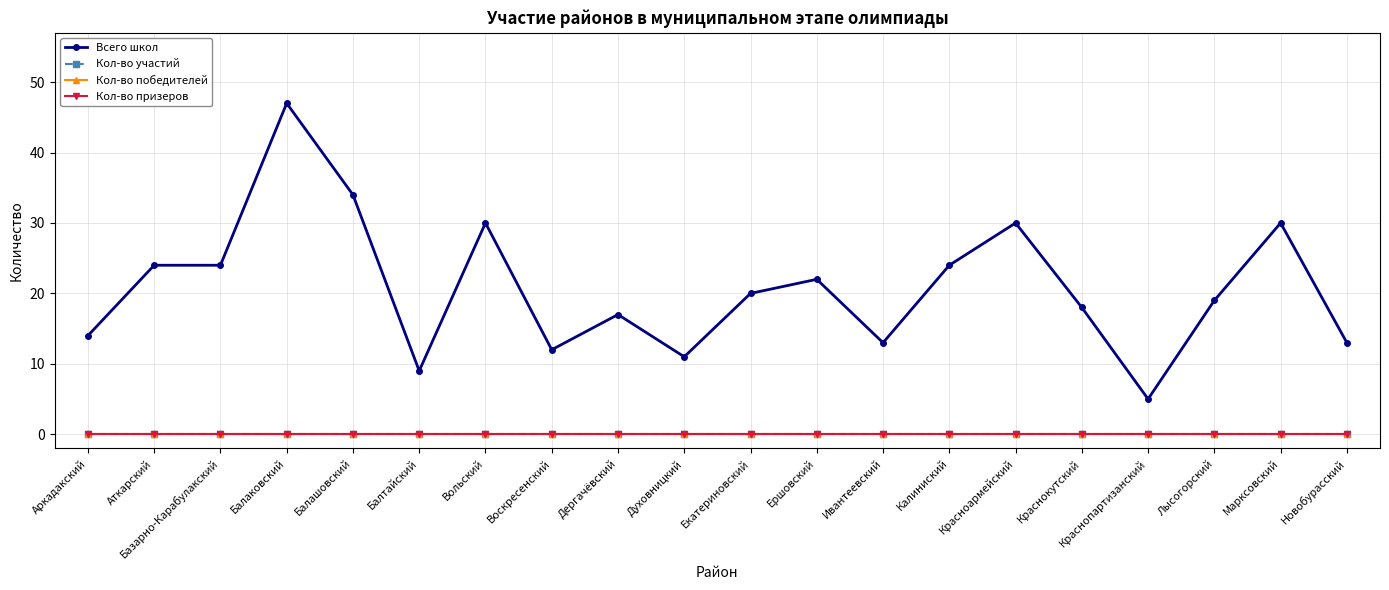

Reading left to right, transcribe all the data shown in this chart.

Всего школ: 14	24	24	47	34	9	30	12	17	11	20	22	13	24	30	18	5	19	30	13
Кол-во участий: 0	0	0	0	0	0	0	0	0	0	0	0	0	0	0	0	0	0	0	0
Кол-во победителей: 0	0	0	0	0	0	0	0	0	0	0	0	0	0	0	0	0	0	0	0
Кол-во призеров: 0	0	0	0	0	0	0	0	0	0	0	0	0	0	0	0	0	0	0	0